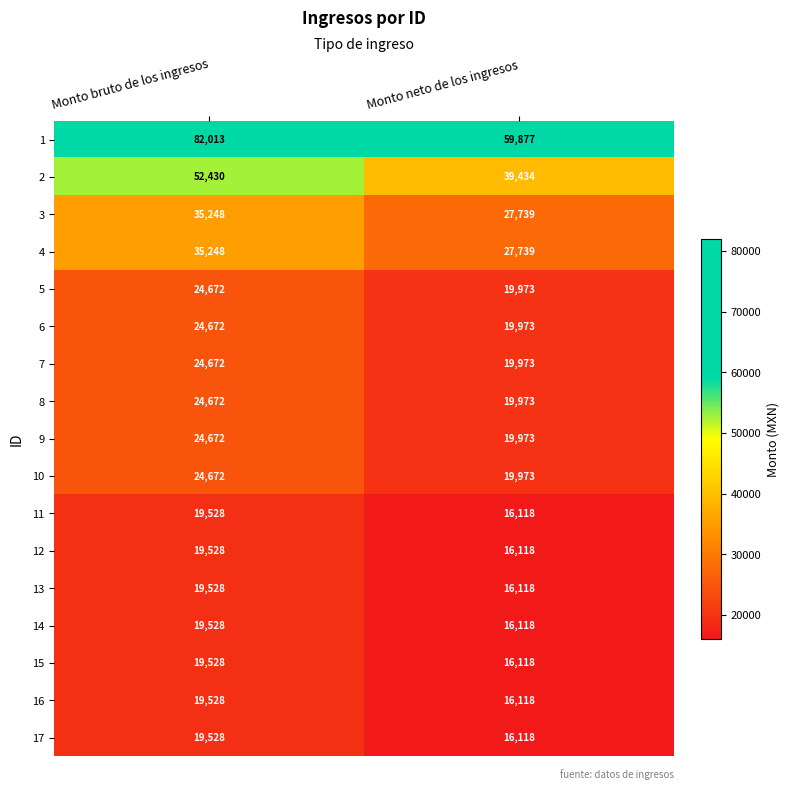

Which series has the widest spread of values?

1